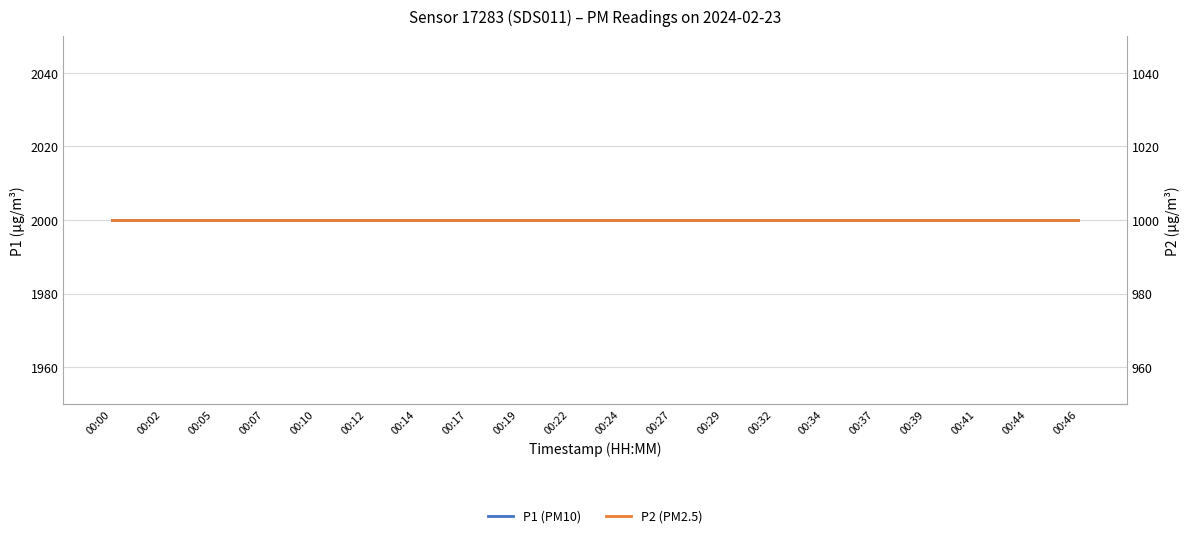

List the labels in order of P1 (PM10) value, largest first.

00:00, 00:02, 00:05, 00:07, 00:10, 00:12, 00:14, 00:17, 00:19, 00:22, 00:24, 00:27, 00:29, 00:32, 00:34, 00:37, 00:39, 00:41, 00:44, 00:46